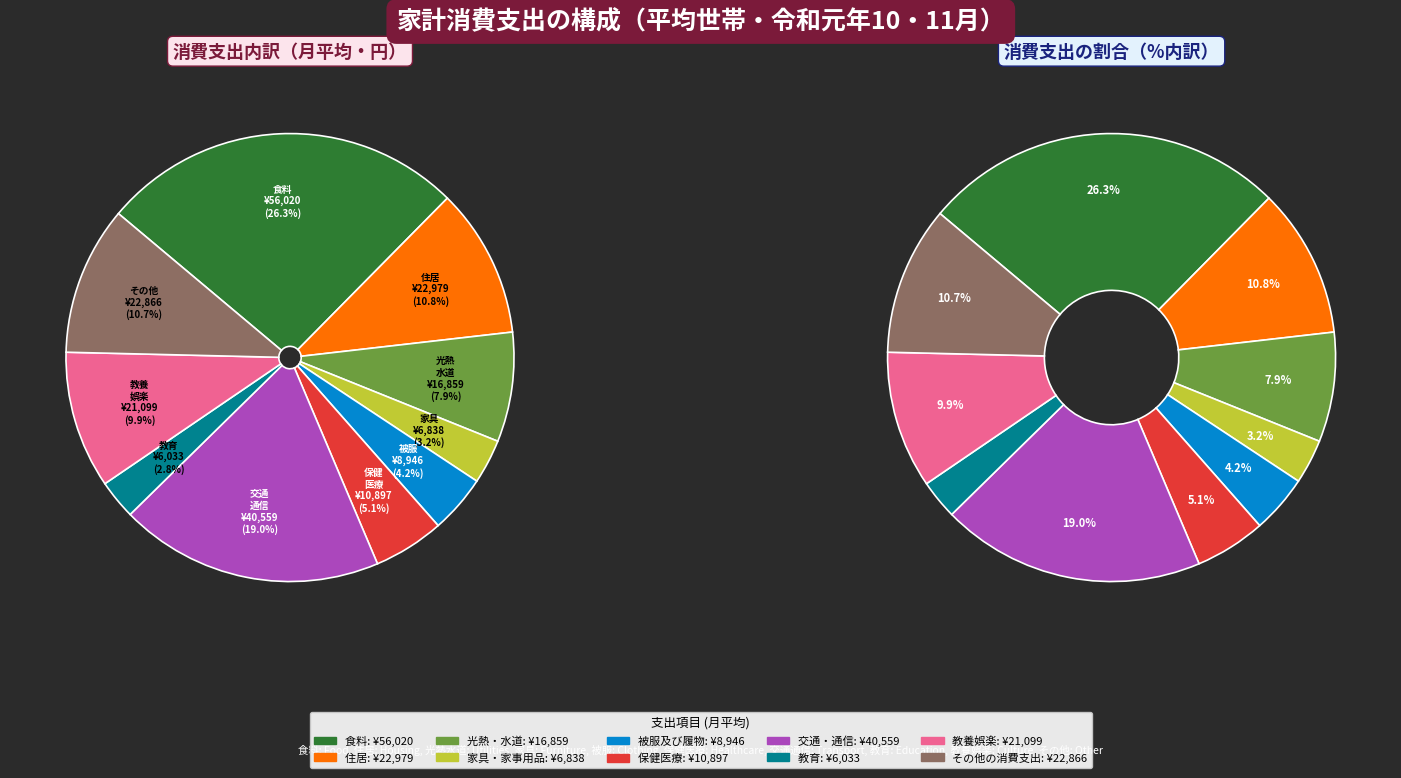

Which has a higher value, 住居 or 食料?

食料